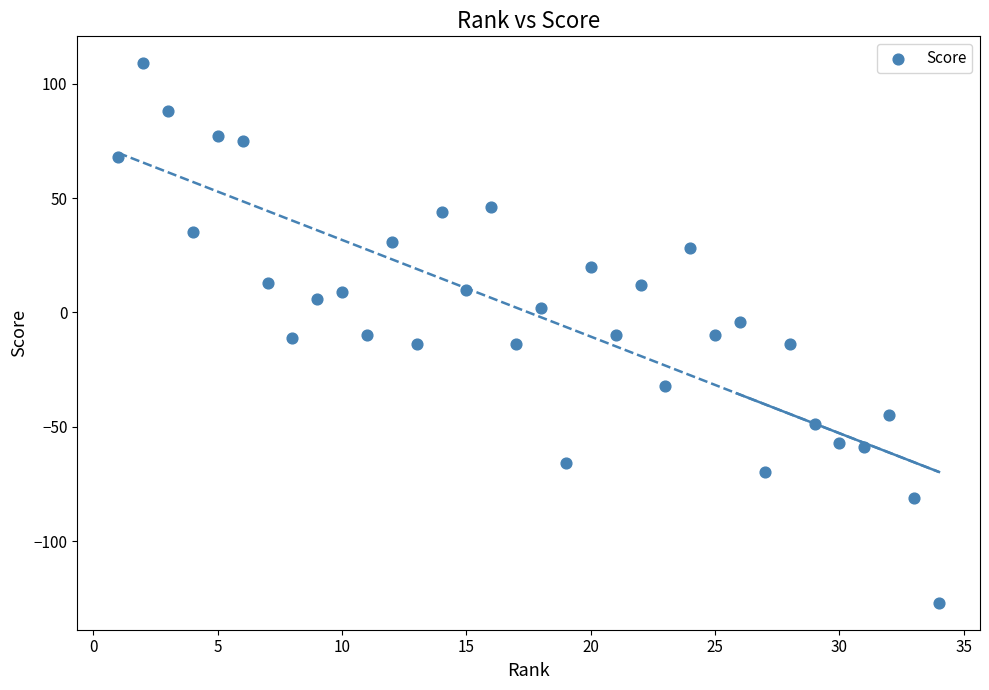

What is the range of Y values (max minus min)?

236